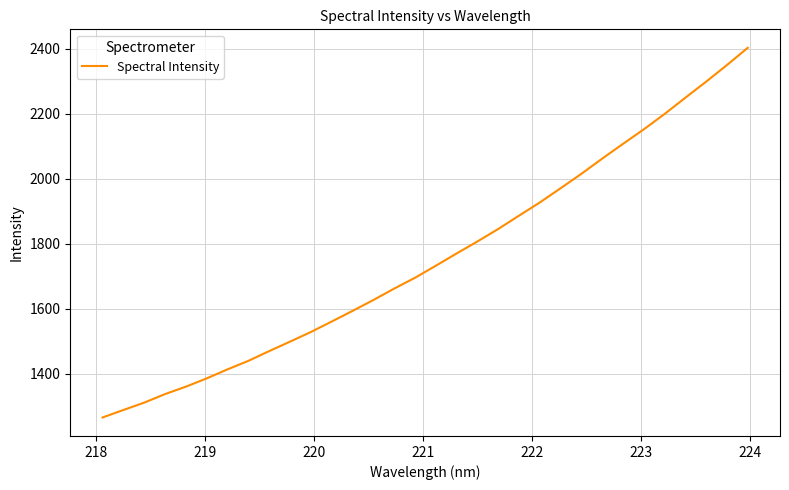

What is the greatest value displayed?

2402.4